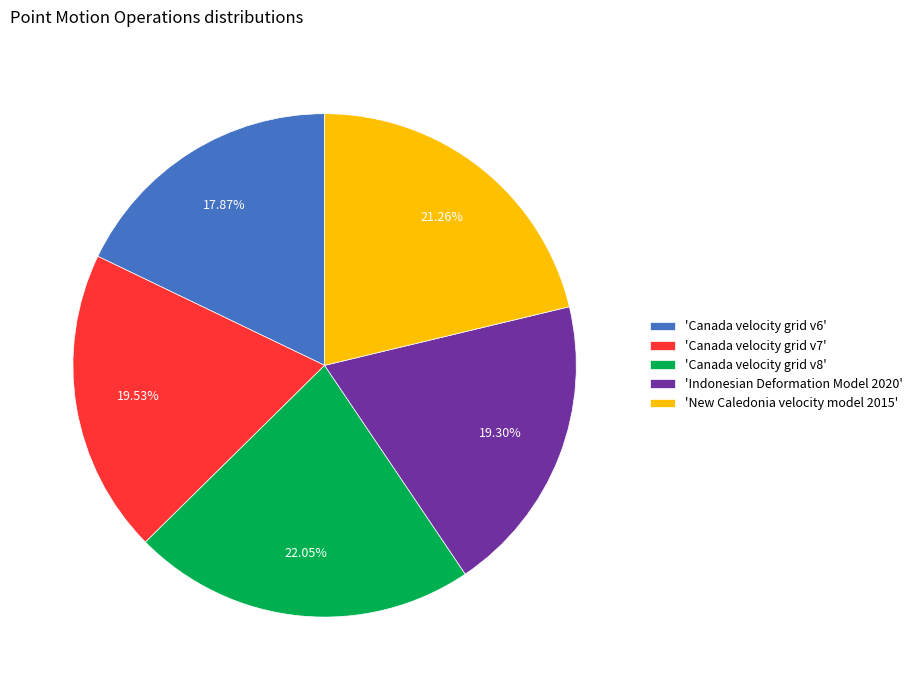

How many segments does this pie chart have?

5